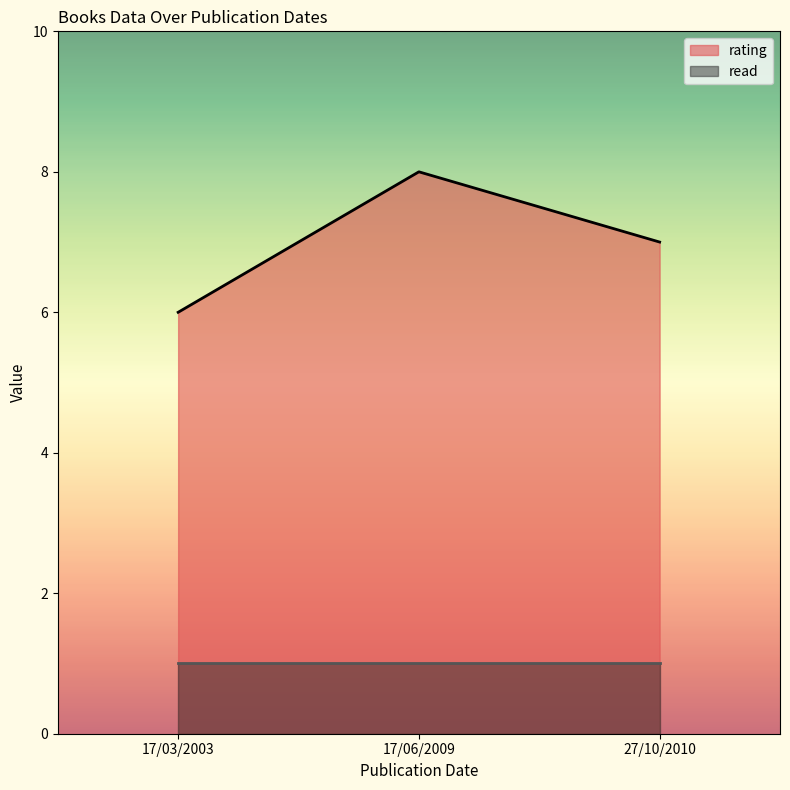

At which category does the chart reach its minimum across all series?

27/10/2010